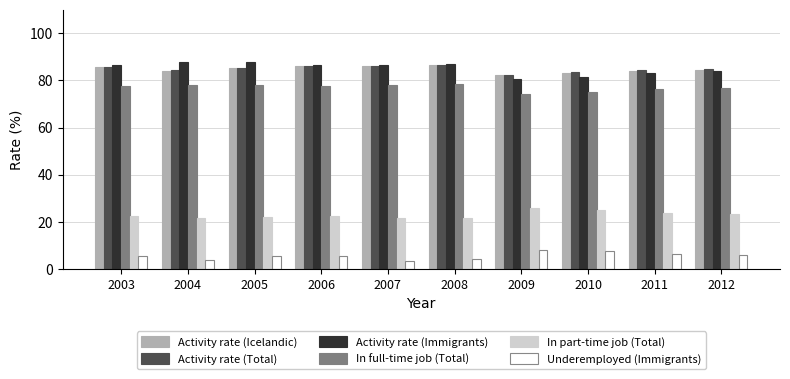

At how many categories does at least one series exceed 40?

10